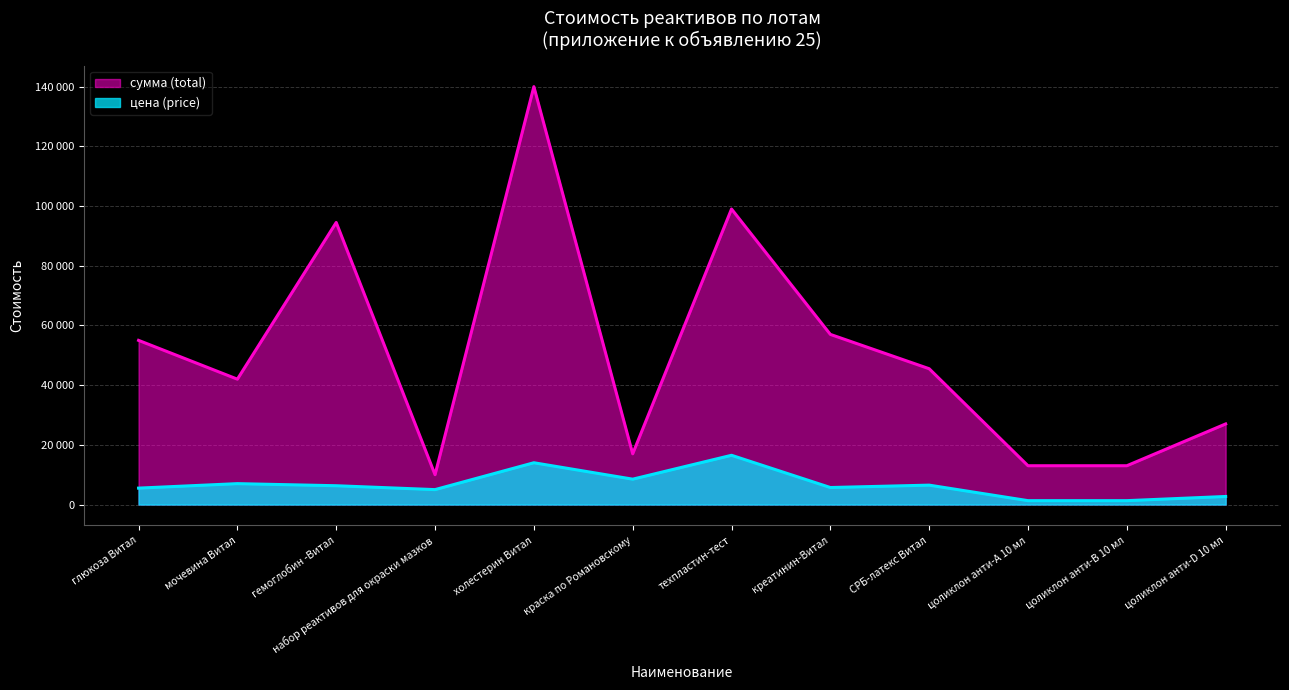

What are all the series names shown in the legend?

сумма (total), цена (price)